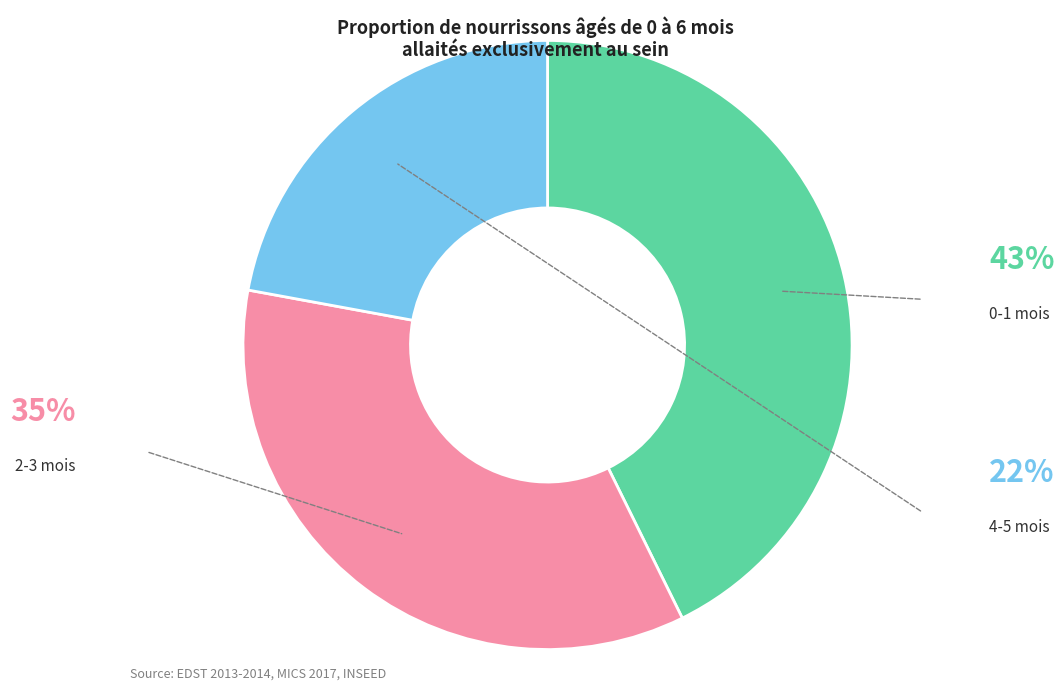

Do 4-5 mois and 0-1 mois together represent more than half of the pie?

Yes